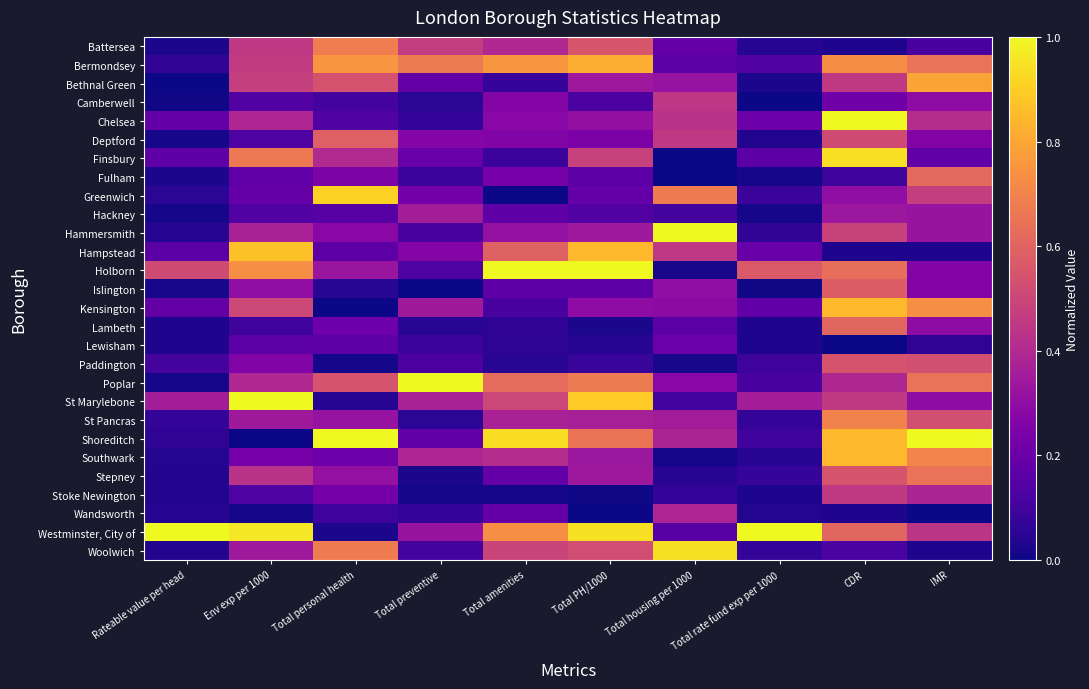

Which has a higher value, Total amenities or Total preventive?

Total preventive